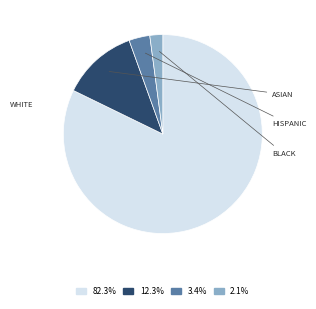

Does any single category account for the majority?

Yes